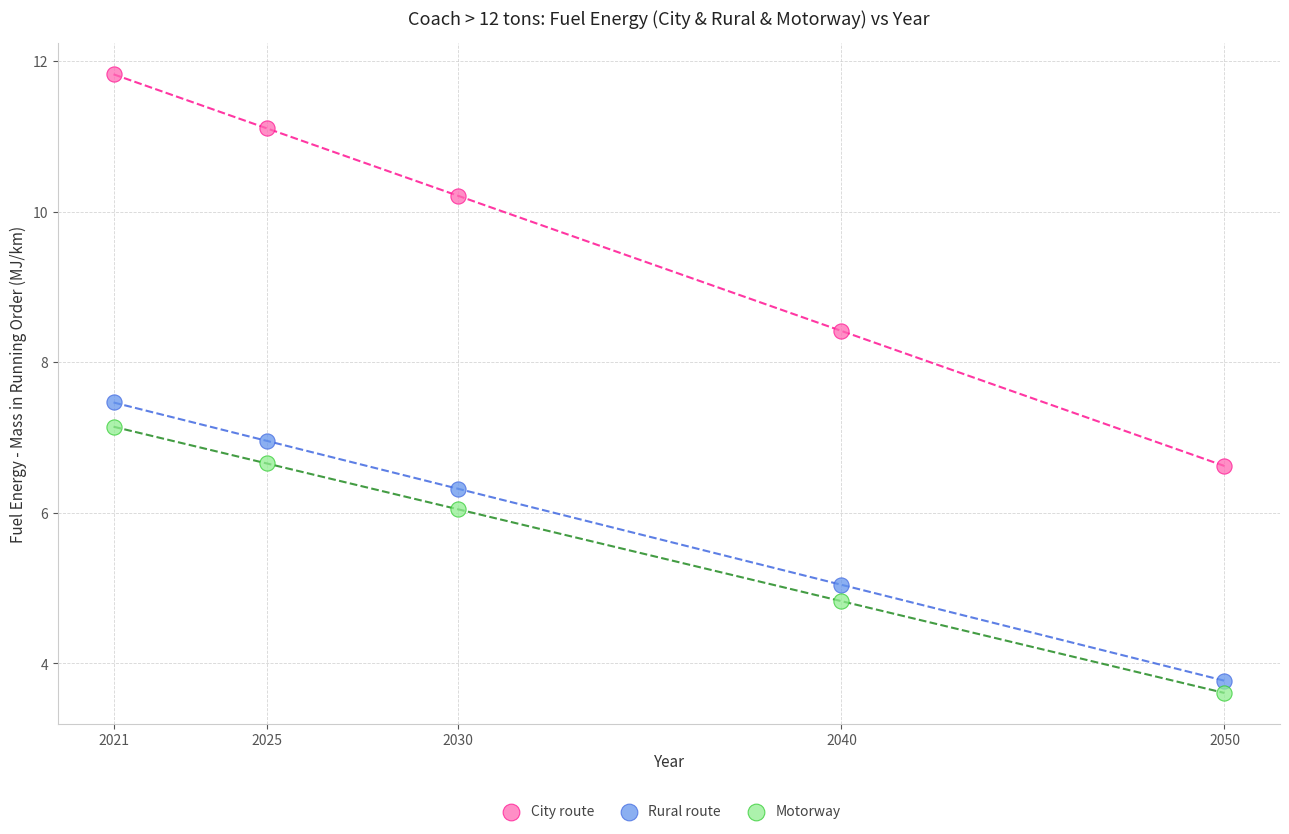

Which series reaches the maximum Y coordinate?

City route